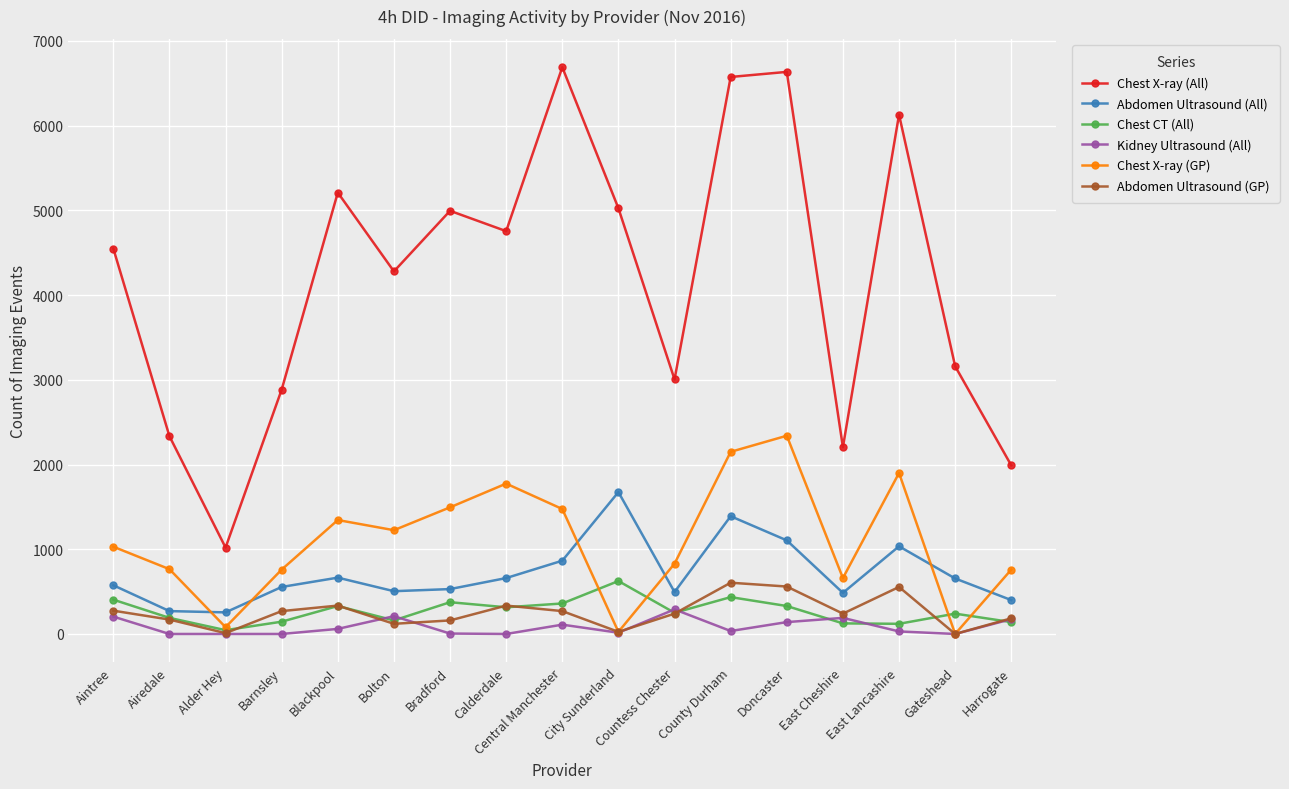

What is the total value across all series at East Lancashire?

9770